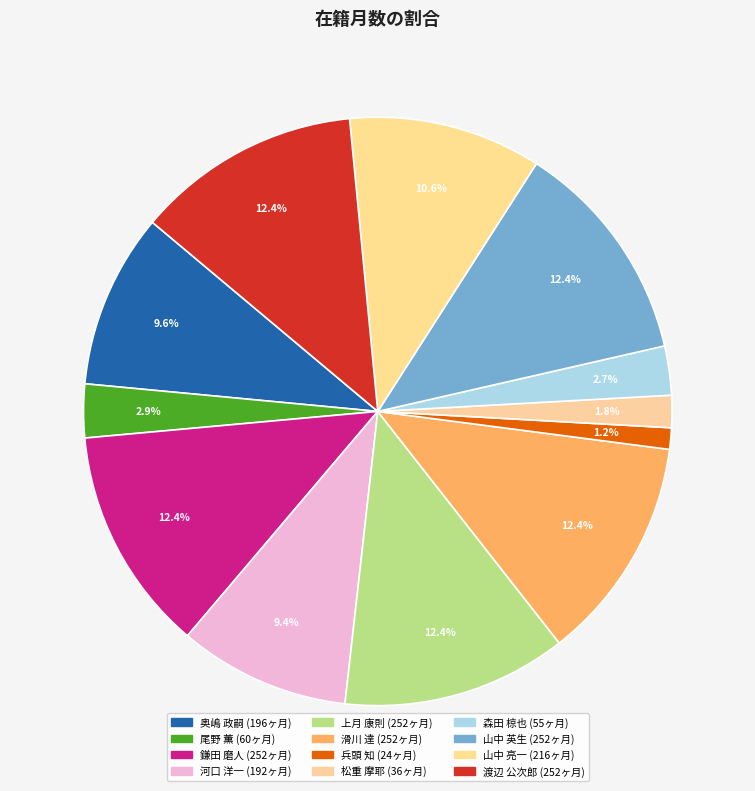

How many slices are in this pie chart?

12